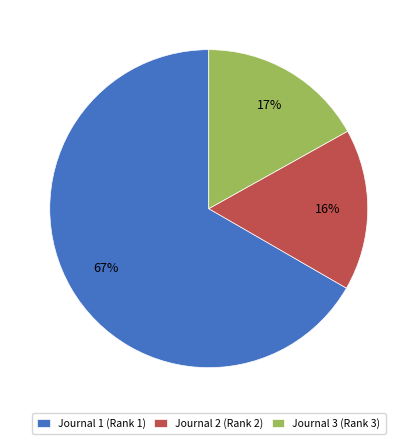

What is the largest slice in the pie chart?

Journal 1 (Rank 1)